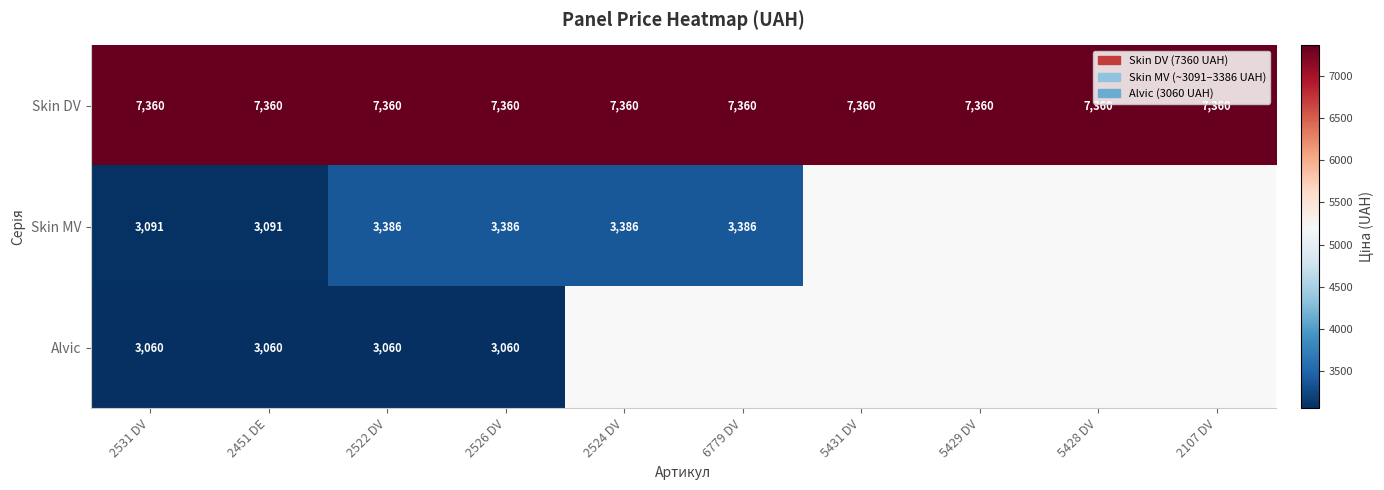

True or false: Skin DV has a value of 12670.0 at 5429 DV.

False